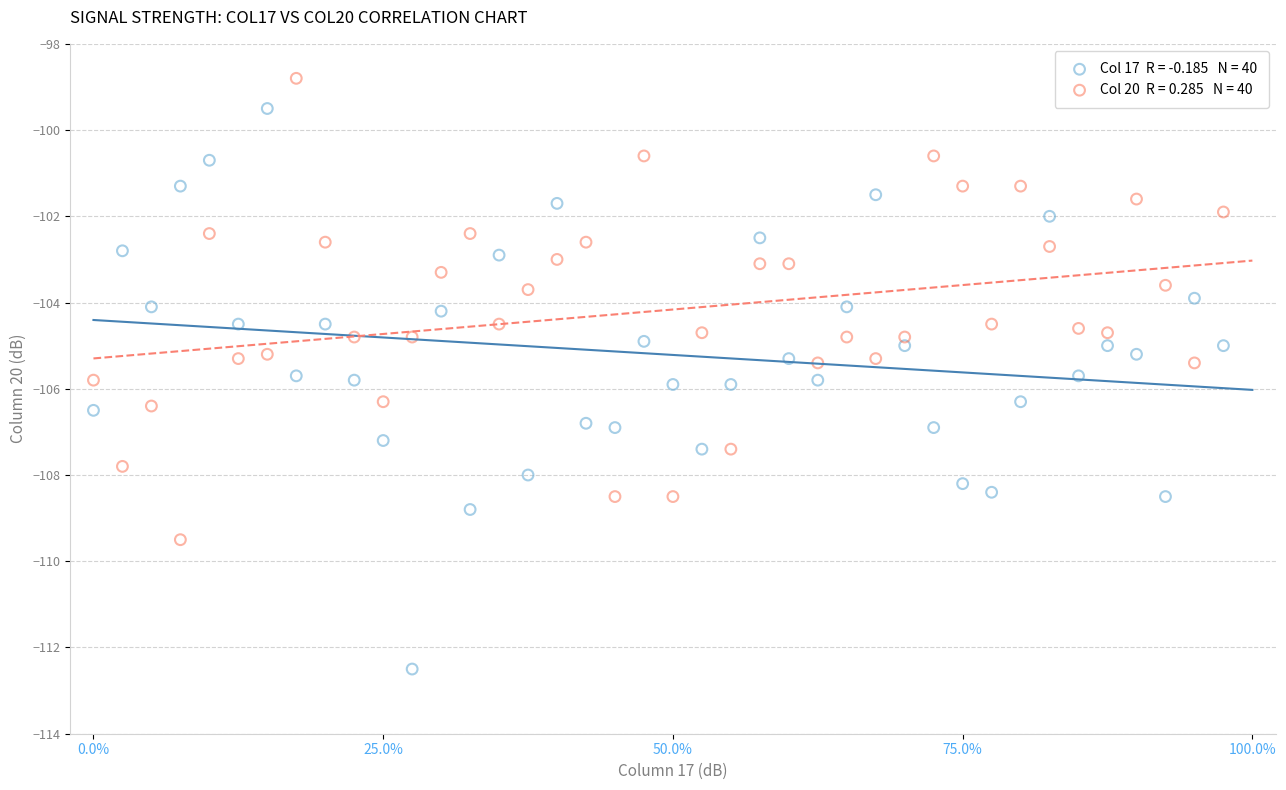

Across all data points, what is the range of Y values (max minus min)?

13.7